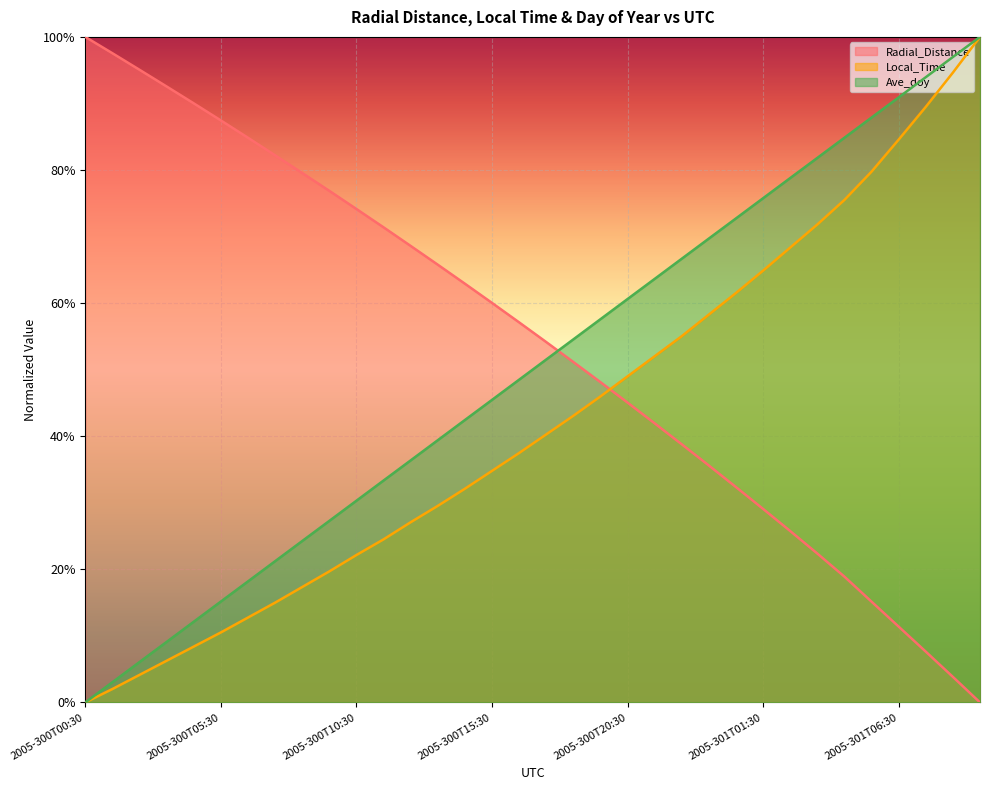

What is the value of the Ave_doy point at the 5th from the left?

0.1